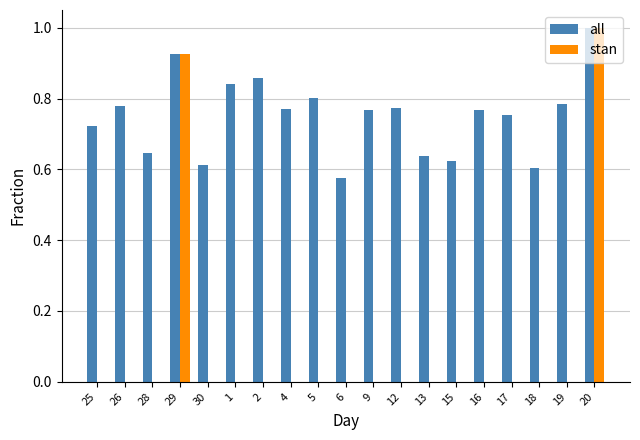

What is the sum of the all values at 2 and 18?

1.5